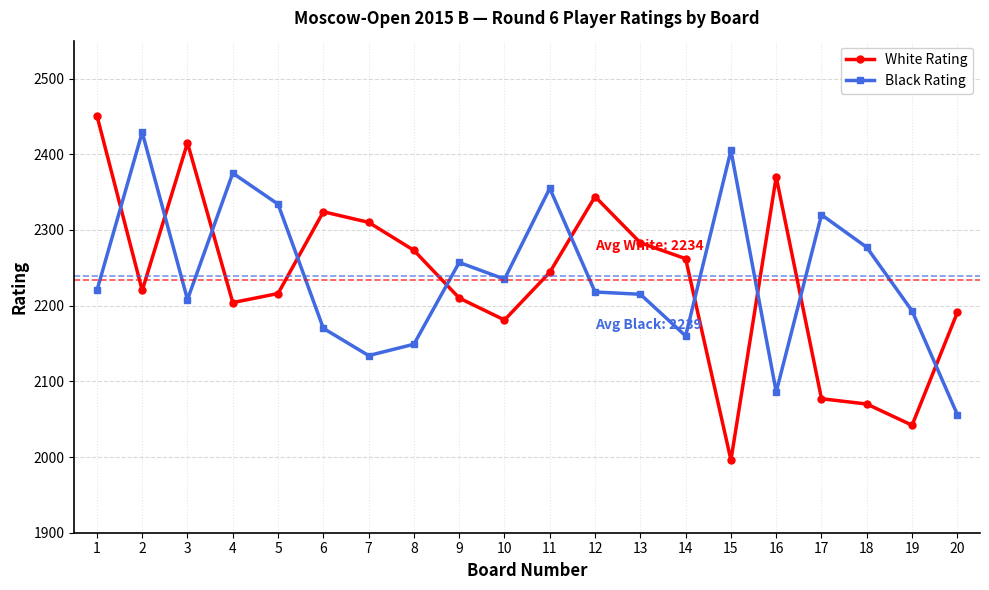

Which category has the lowest value in the White Rating series?

15